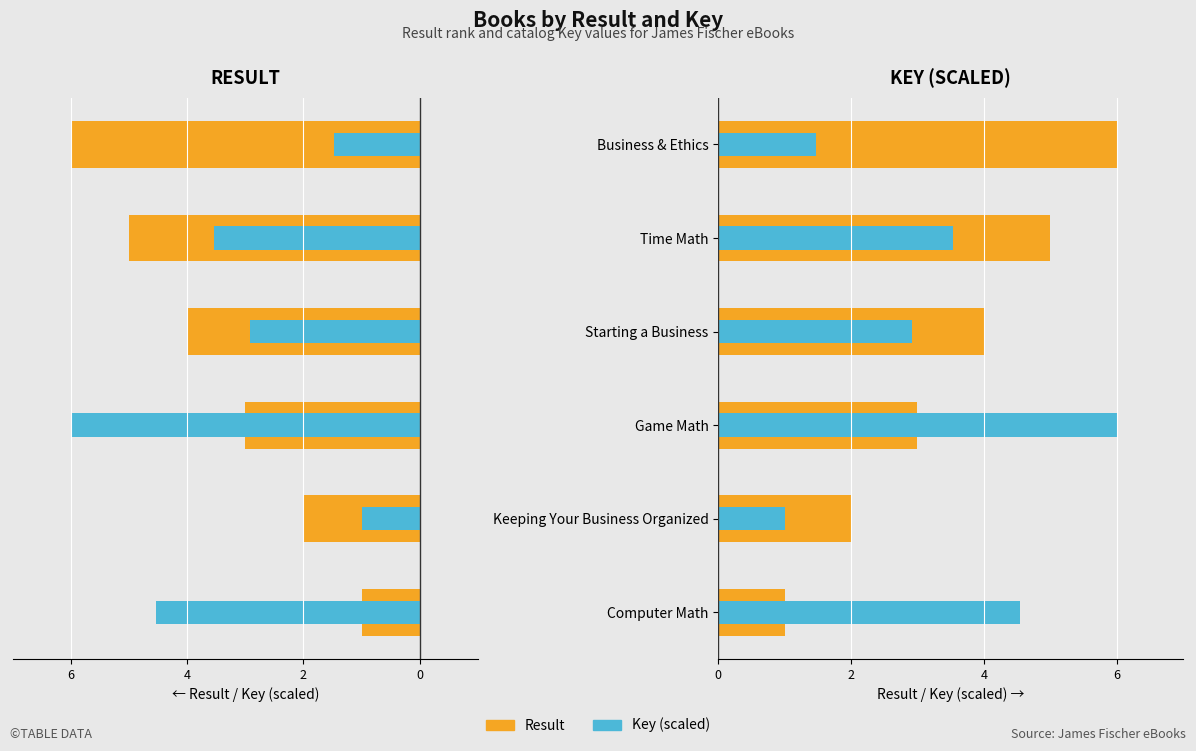

Reading left to right, list all the values displayed in this chart.

Result: 1.0	2.0	3.0	4.0	5.0	6.0
Key (scaled): 4.5	1.0	6.0	2.9	3.5	1.5